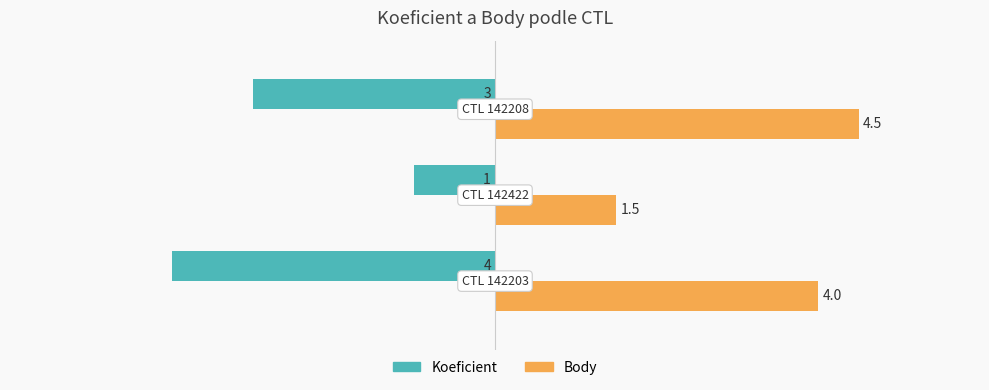

Rank the series by their maximum value, from highest to lowest.

Body, Koeficient